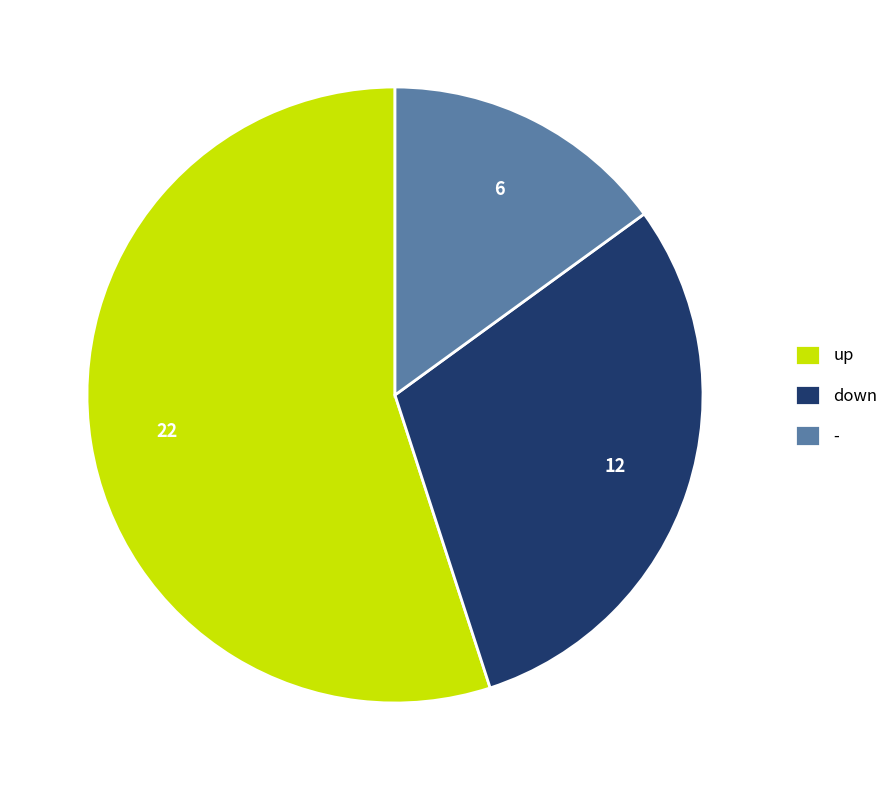

What is the largest slice in the pie chart?

up